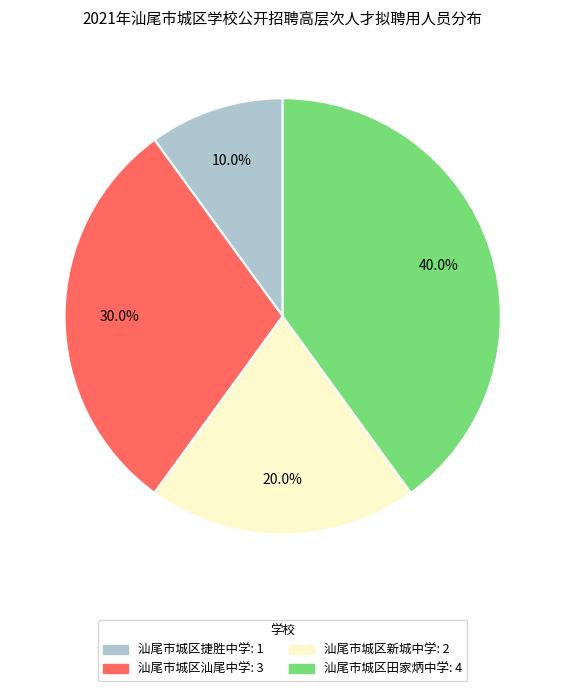

To the nearest percent, what is the difference between the 汕尾市城区汕尾中学 and 汕尾市城区捷胜中学 slice percentages?

20%